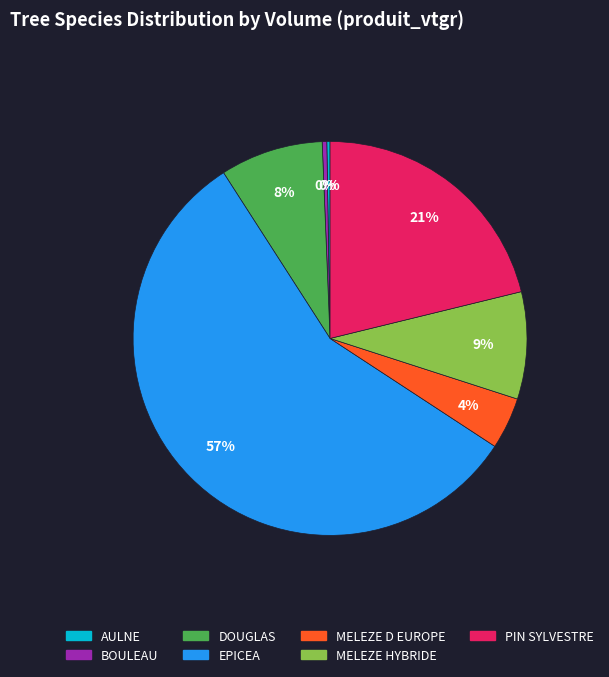

Does any single category account for the majority?

Yes